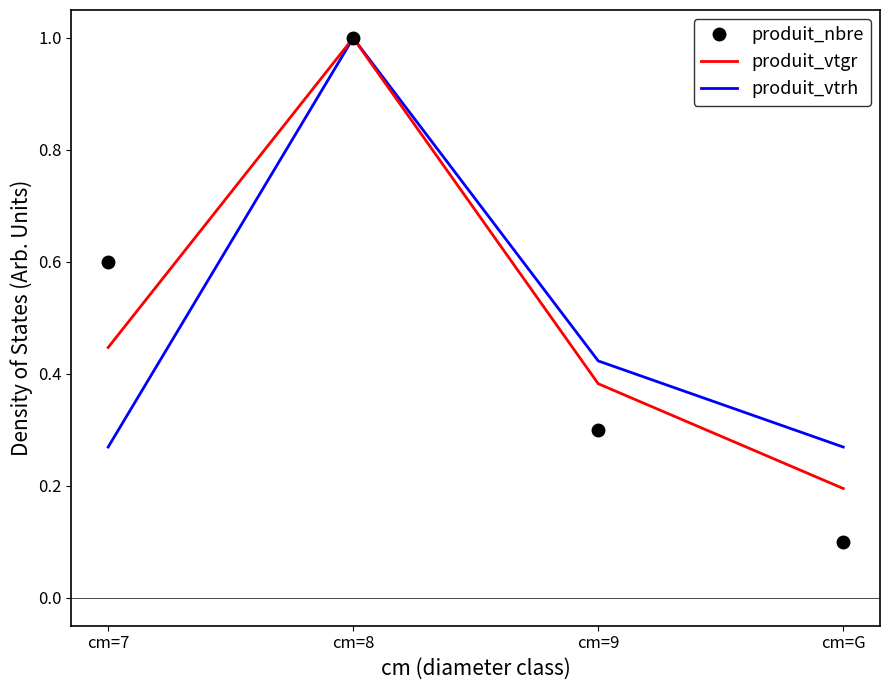

Which category has the highest value across all series?

cm=8